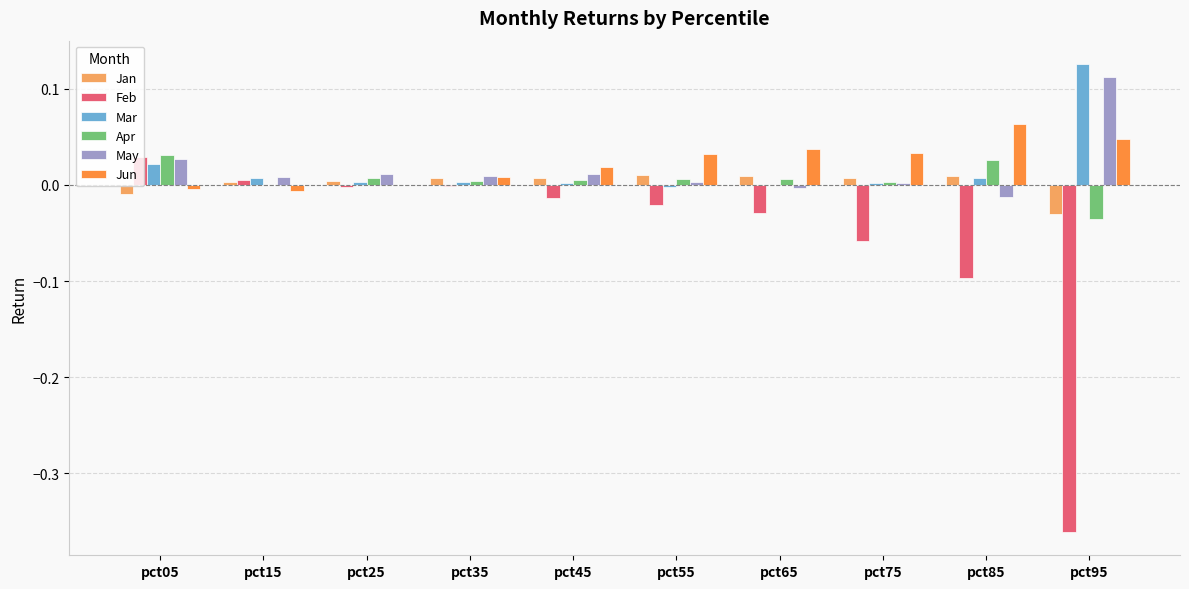

The Feb series shows -0.0 at pct35. True or false?

True